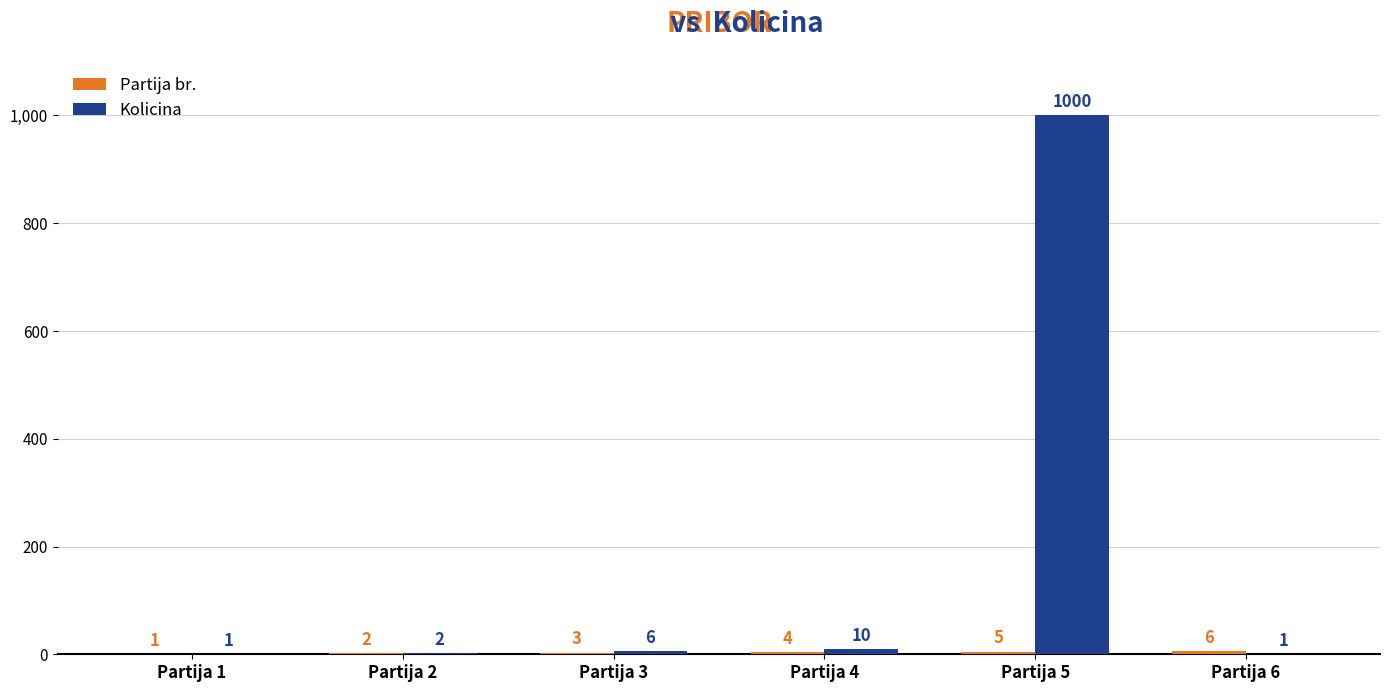

Where is Kolicina nearest to the value 500?

Partija 4